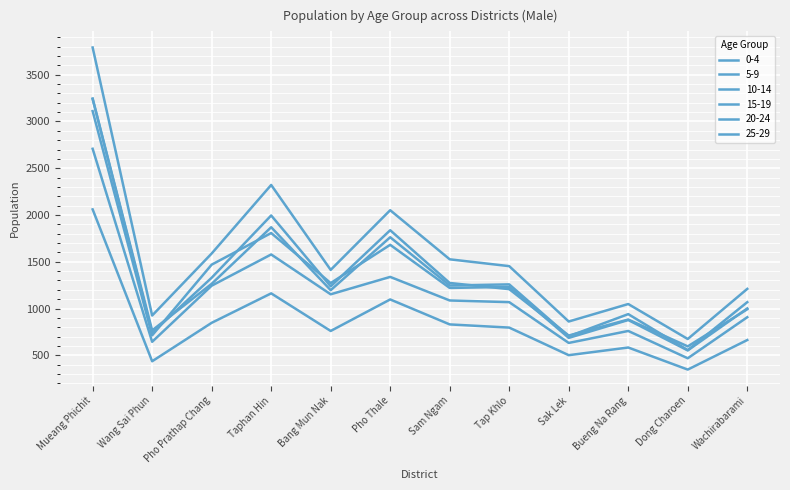

What is the label of the 12th point from the right?

Mueang Phichit